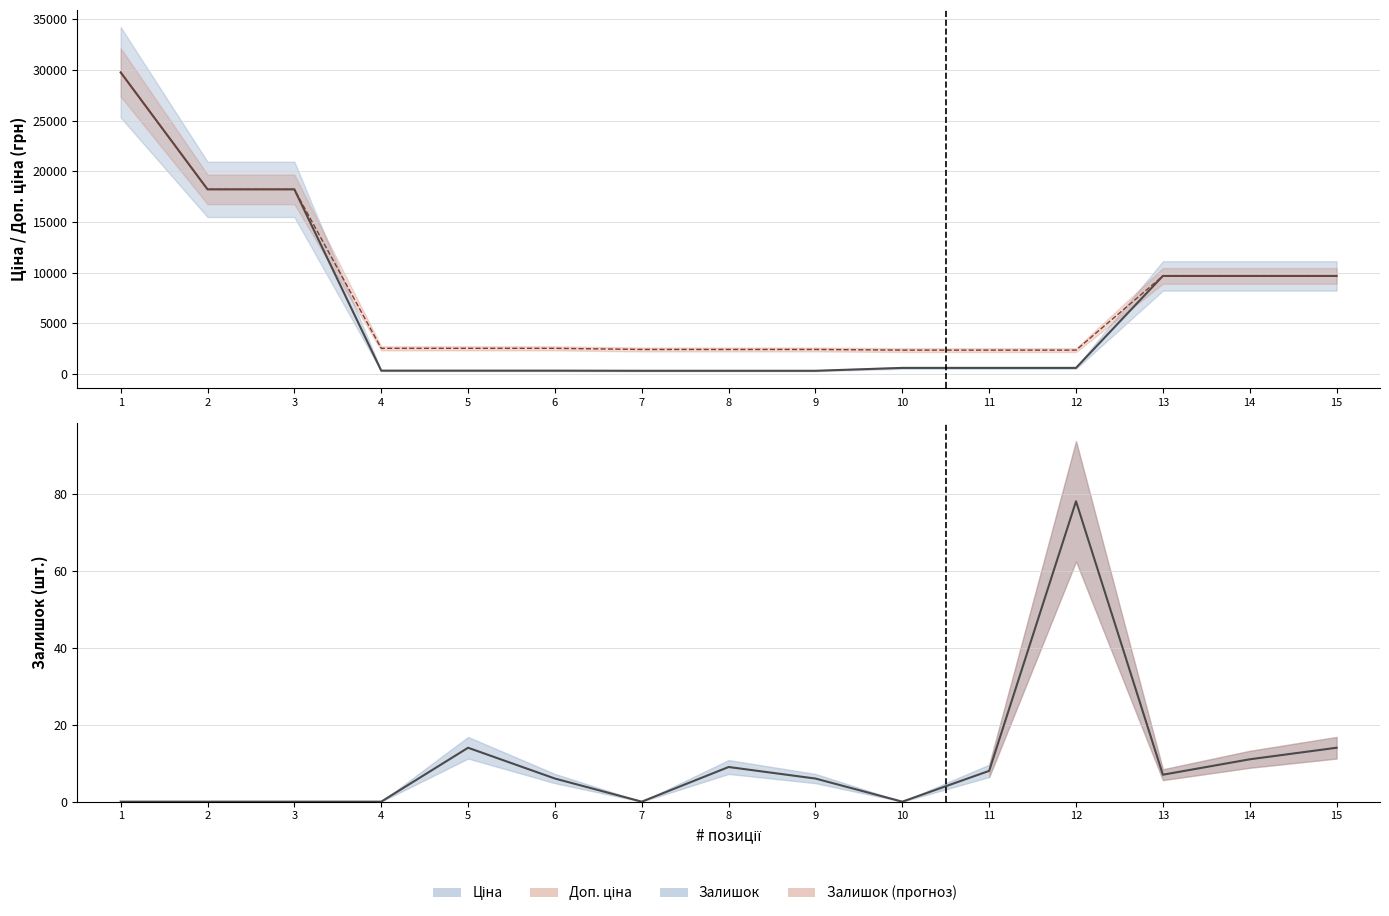

Reading left to right, what are all the values shown in this chart?

Ціна: 29761.5	18212.0	18212.0	314.7	314.7	314.7	300.6	300.6	300.6	584.9	584.9	584.9	9664.7	9664.7	9664.7
Доп. ціна: 29761.5	18212.0	18212.0	2517.5	2517.5	2517.5	2405.2	2405.2	2405.2	2339.7	2339.7	2339.7	9664.7	9664.7	9664.7
Залишок: 0.0	0.0	0.0	0.0	14.0	6.0	0.0	9.0	6.0	0.0	8.0	78.0	7.0	11.0	14.0